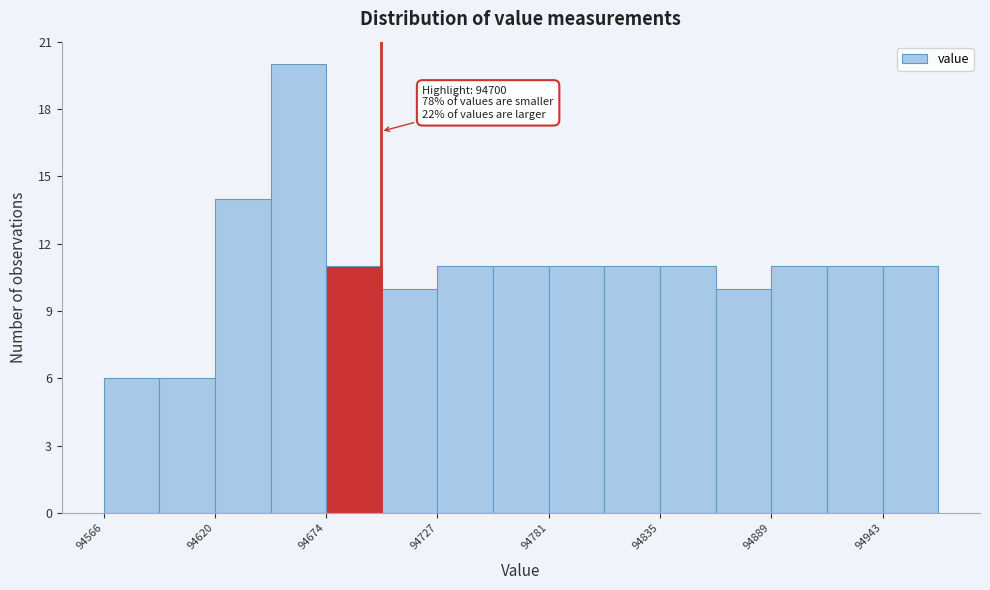

Around what value on the x-axis is the tallest bar? Give the approximate position of its centre, as read against the axis.

94660